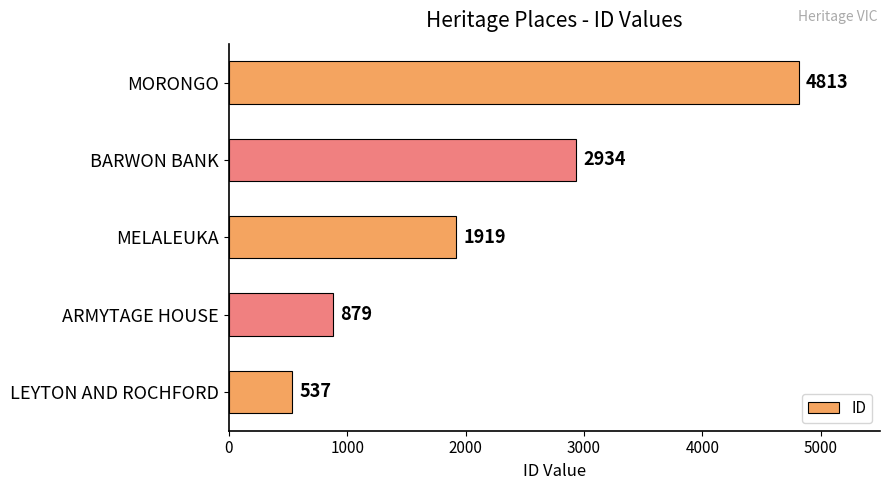

Rank the categories by value from lowest to highest.

LEYTON AND ROCHFORD, ARMYTAGE HOUSE, MELALEUKA, BARWON BANK, MORONGO